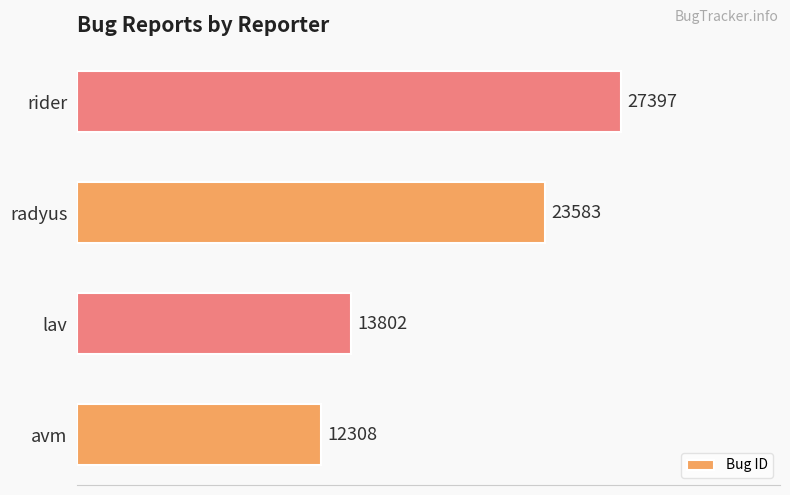

How many series are shown in this chart?

1